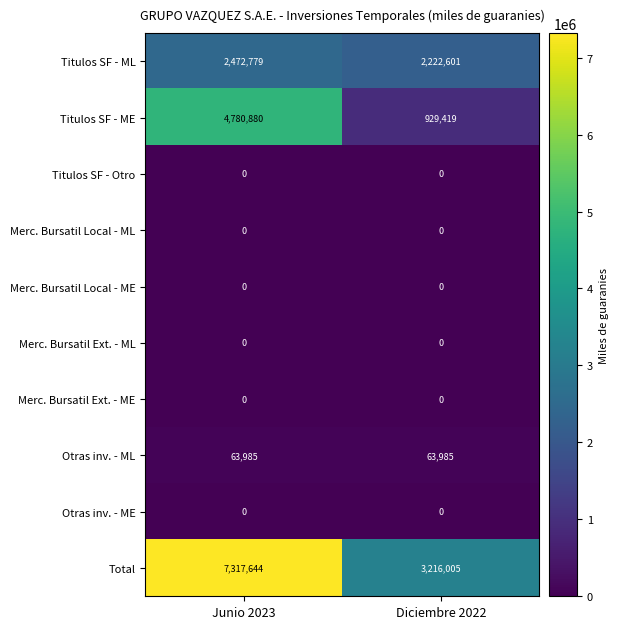

Which series has the widest spread of values?

Total